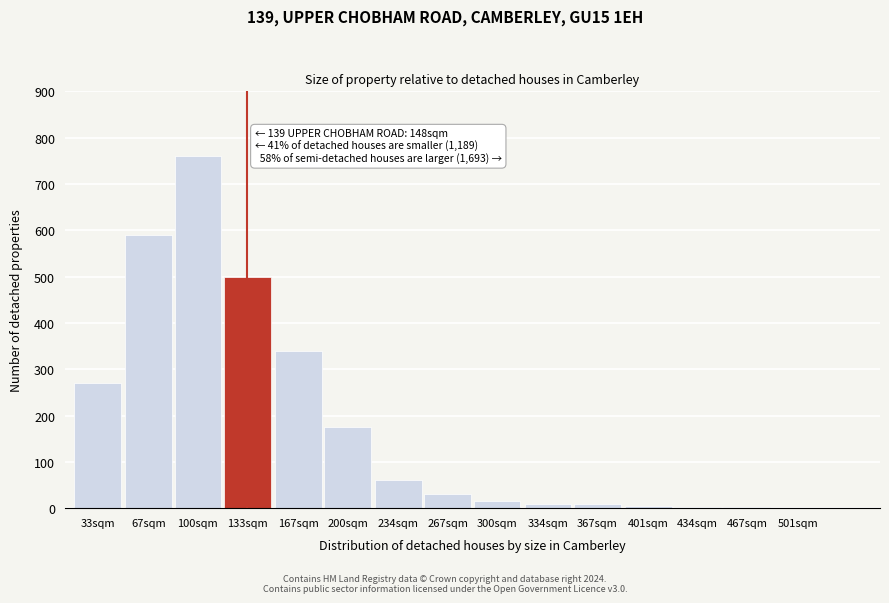

Between 133sqm and 100sqm, which is larger?

100sqm